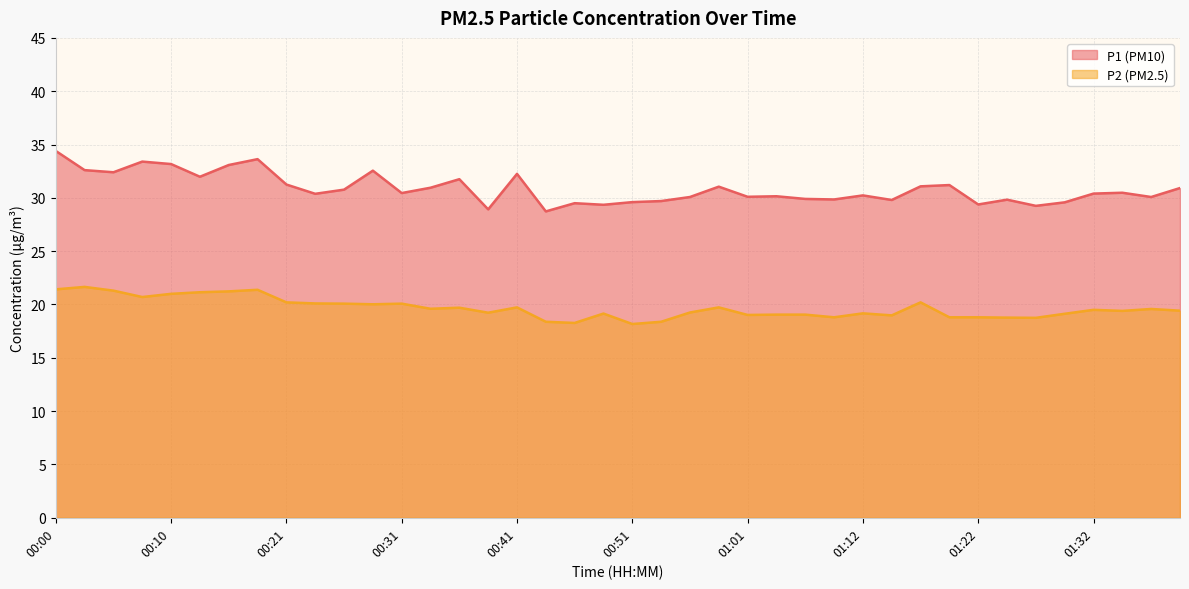

True or false: P1 and P2 cross at least once.

False